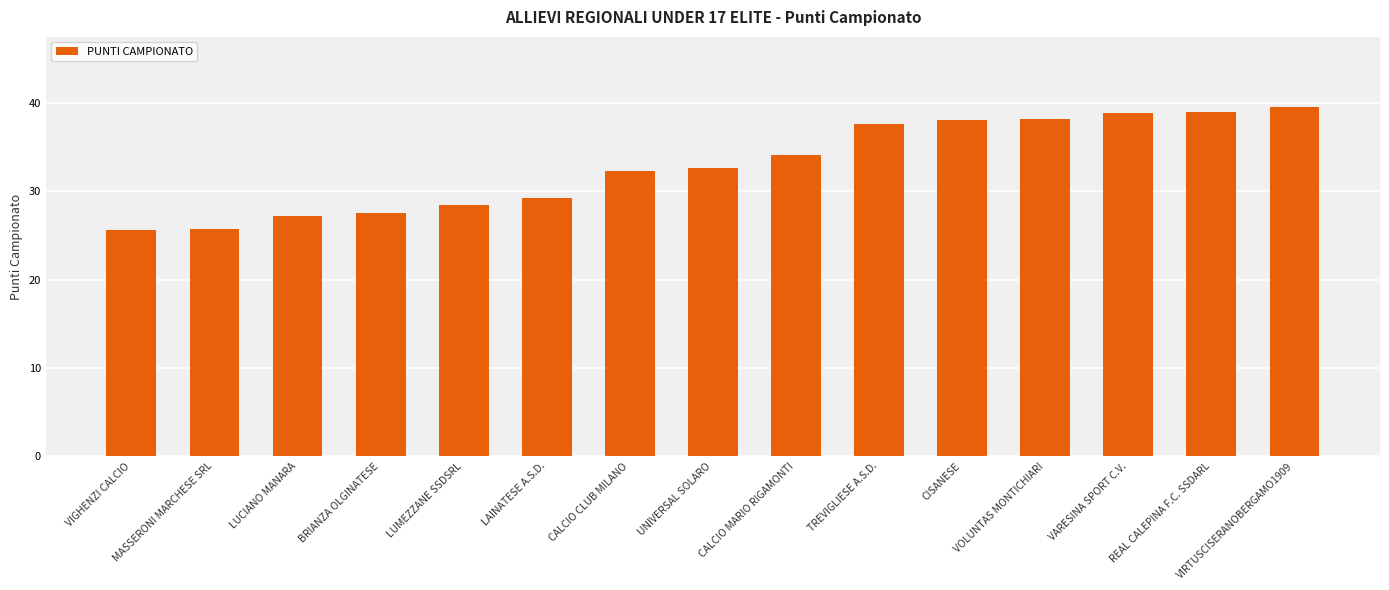

Are the bars grouped side by side (vs. stacked)?

No